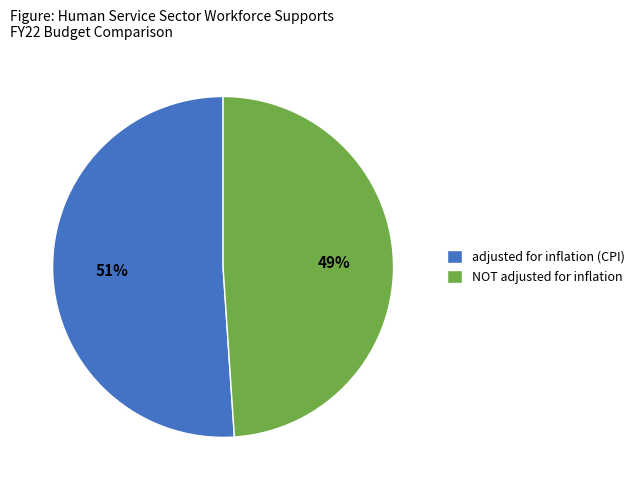

Does any single category account for the majority?

Yes